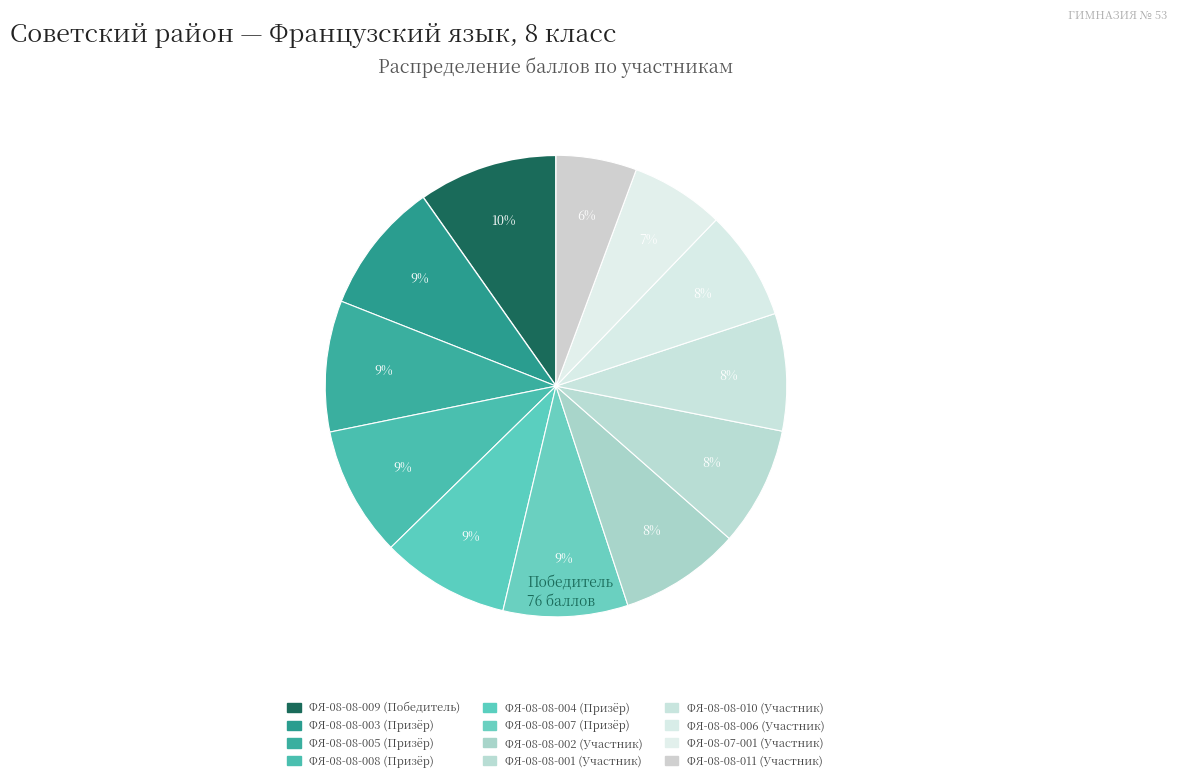

How many slices are in this pie chart?

12